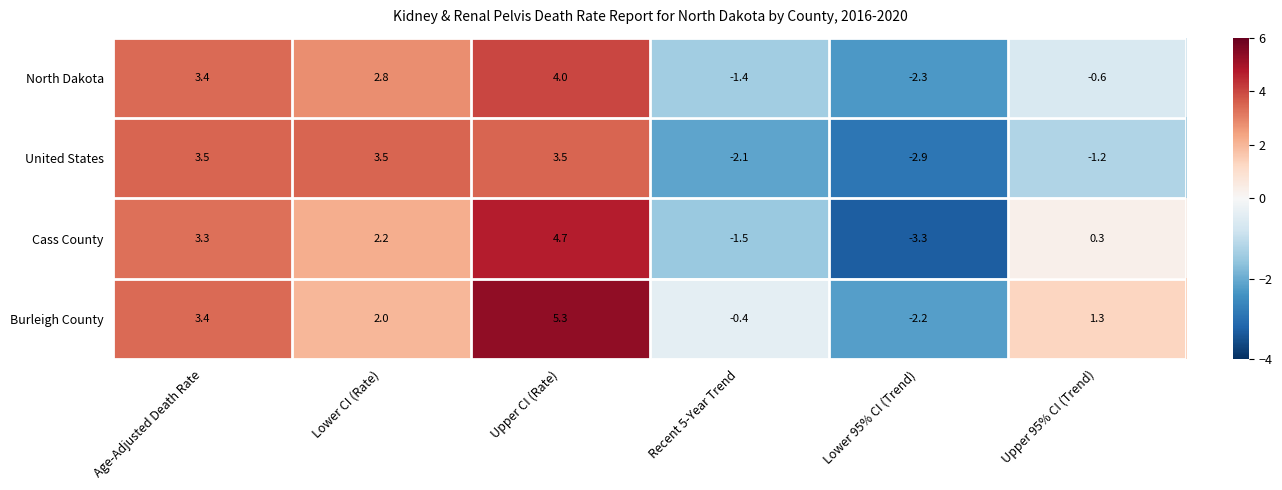

Rank the series by their maximum value, from highest to lowest.

Burleigh County, Cass County, North Dakota, United States